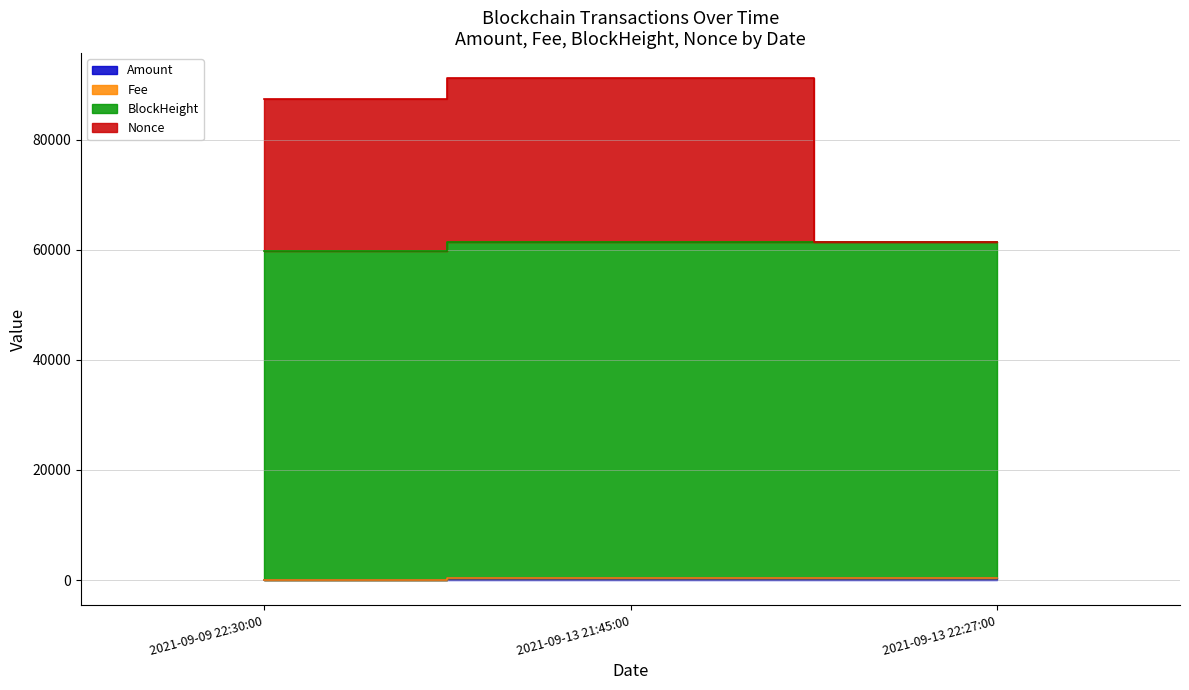

What is the difference between the highest and lowest values at 2021-09-13 21:45:00?

90784.0